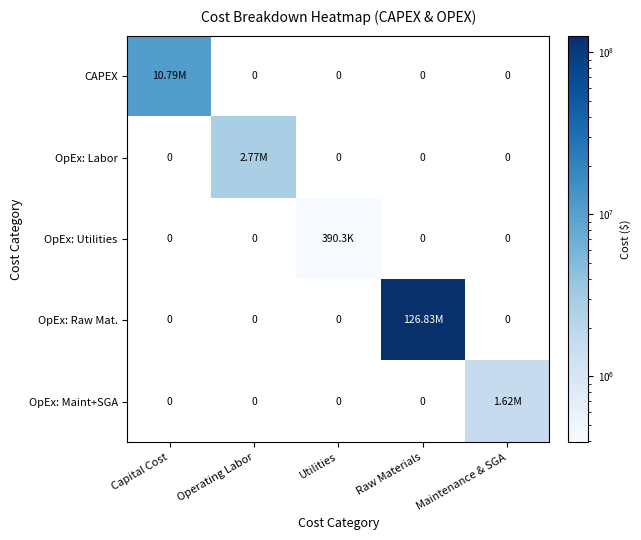

Which series has the largest total across all categories?

OpEx: Raw Mat.